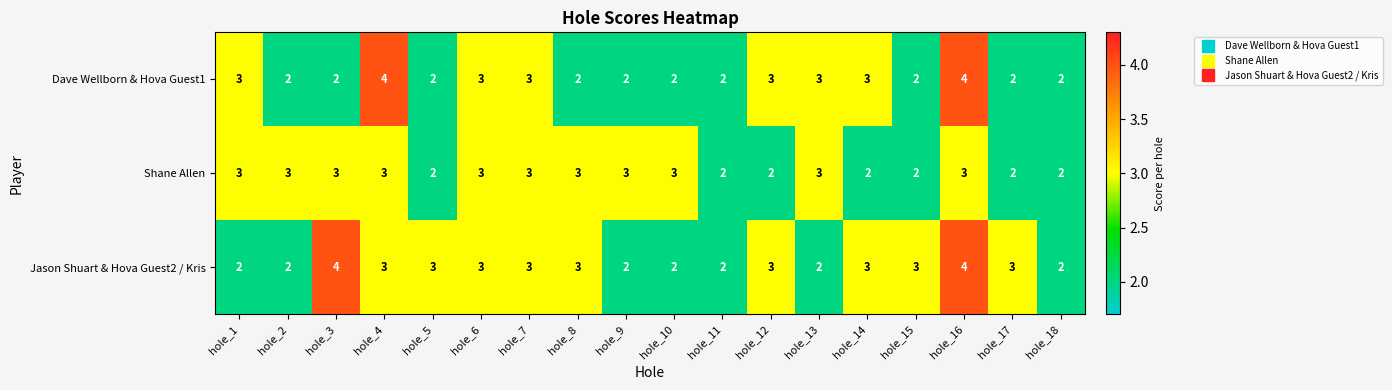

Count the number of categories in the chart.

18